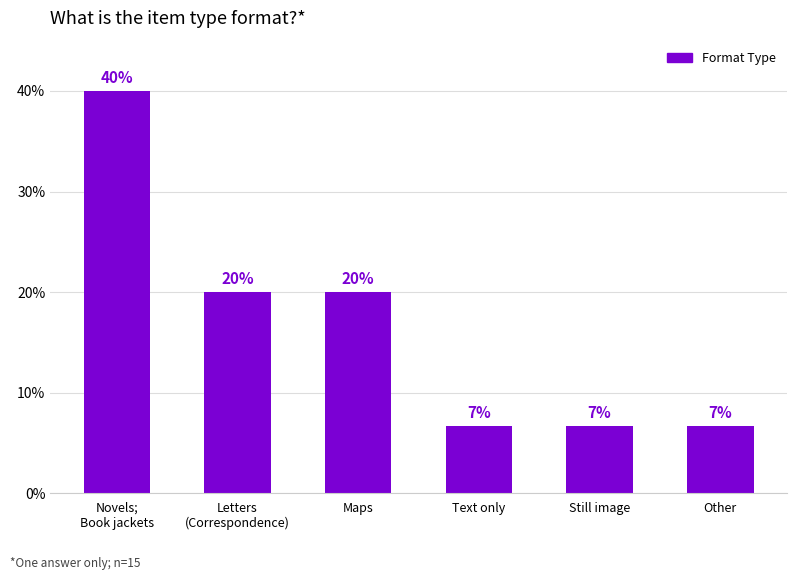

What is the ratio of the value at Text only to the value at Maps?

0.3